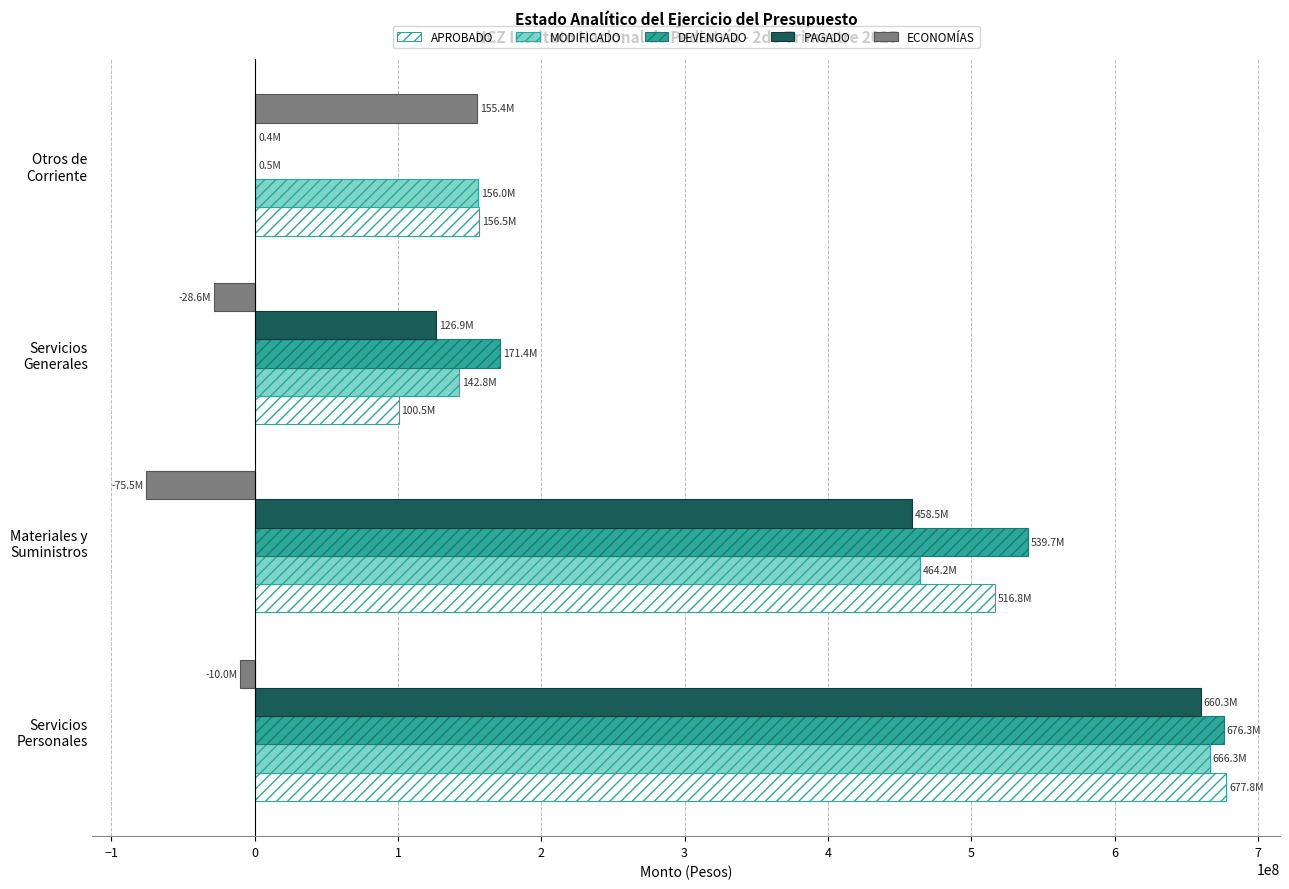

Count the number of categories in the chart.

4